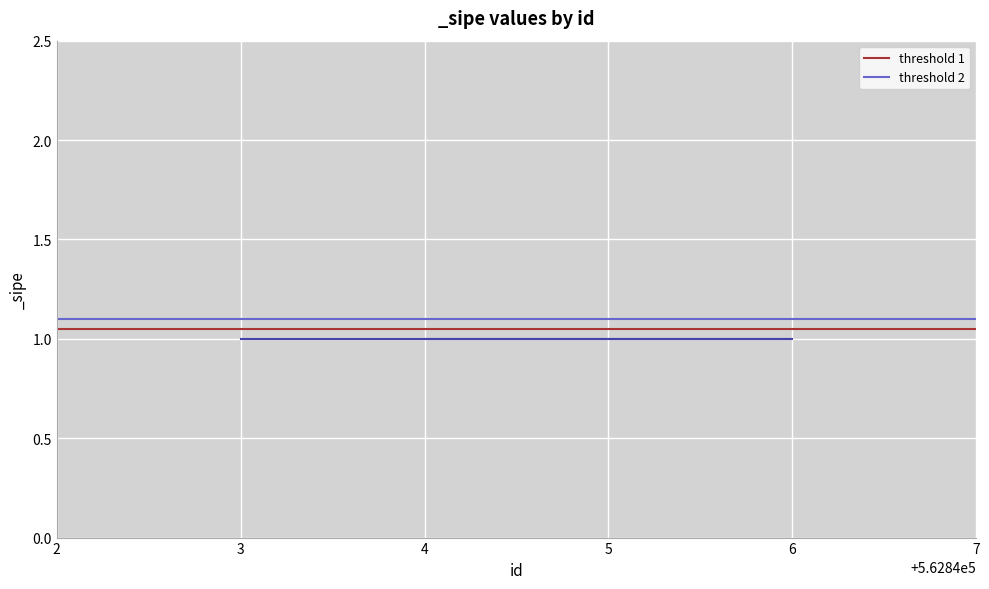

What is the total value across all series at 3?

2.2